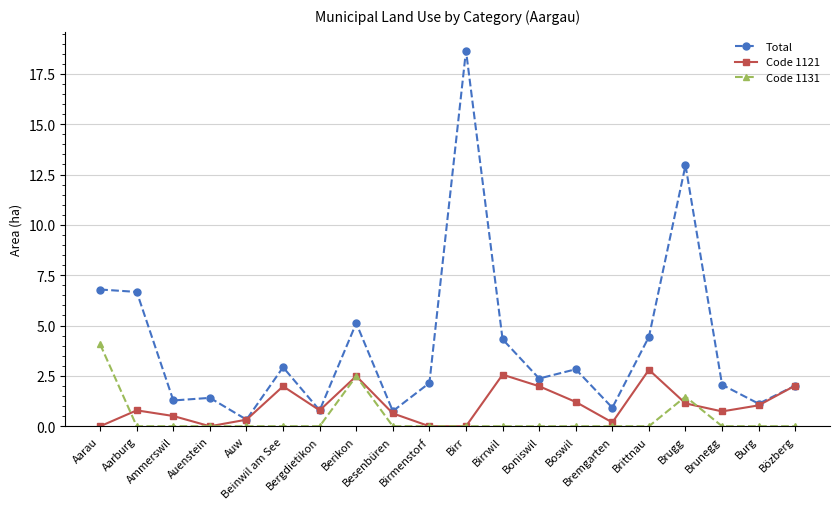

How many lines are shown in the chart?

3